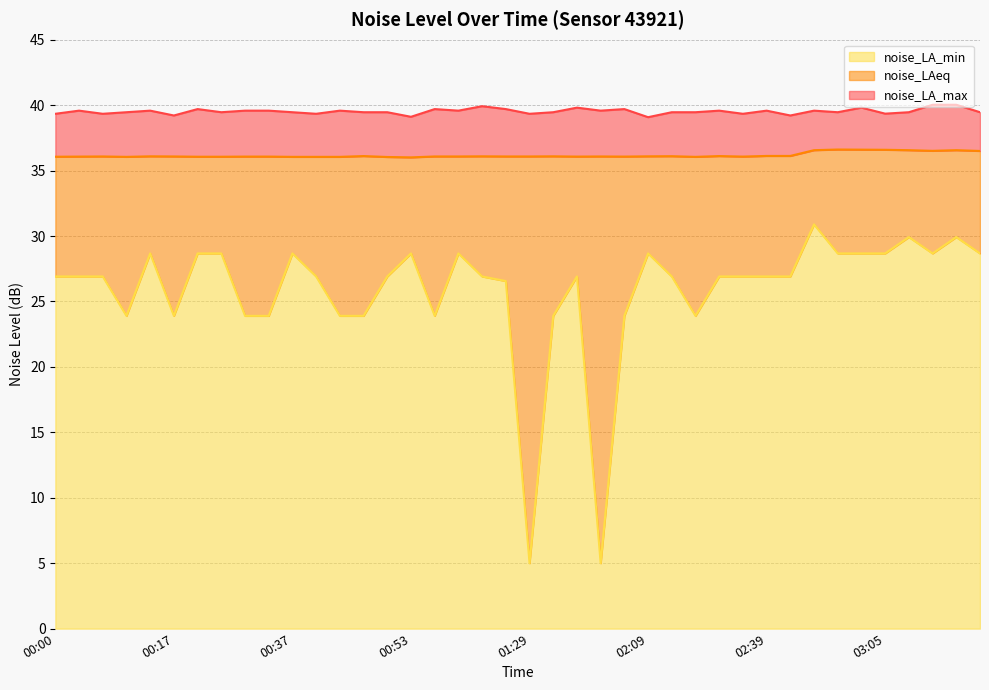

Reading left to right, what are all the values shown in this chart?

noise_LAeq: 36.1	36.1	36.1	36.0	36.1	36.1	36.1	36.1	36.1	36.1	36.0	36.0	36.0	36.1	36.0	36.0	36.1	36.1	36.1	36.1	36.1	36.1	36.1	36.1	36.1	36.1	36.1	36.0	36.1	36.1	36.1	36.1	36.6	36.6	36.6	36.6	36.6	36.5	36.6	36.5
noise_LA_max: 39.3	39.6	39.3	39.5	39.6	39.2	39.7	39.5	39.6	39.6	39.5	39.3	39.6	39.5	39.5	39.1	39.7	39.6	39.9	39.7	39.3	39.5	39.8	39.6	39.7	39.1	39.5	39.5	39.6	39.3	39.6	39.2	39.6	39.5	39.8	39.4	39.5	40.0	40.0	39.5
noise_LA_min: 26.9	26.9	26.9	23.9	28.7	23.9	28.7	28.7	23.9	23.9	28.7	26.9	23.9	23.9	26.9	28.7	23.9	28.7	26.9	26.6	5.0	23.9	26.9	5.0	23.9	28.7	26.9	23.9	26.9	26.9	26.9	26.9	30.9	28.7	28.7	28.7	29.9	28.7	29.9	28.7